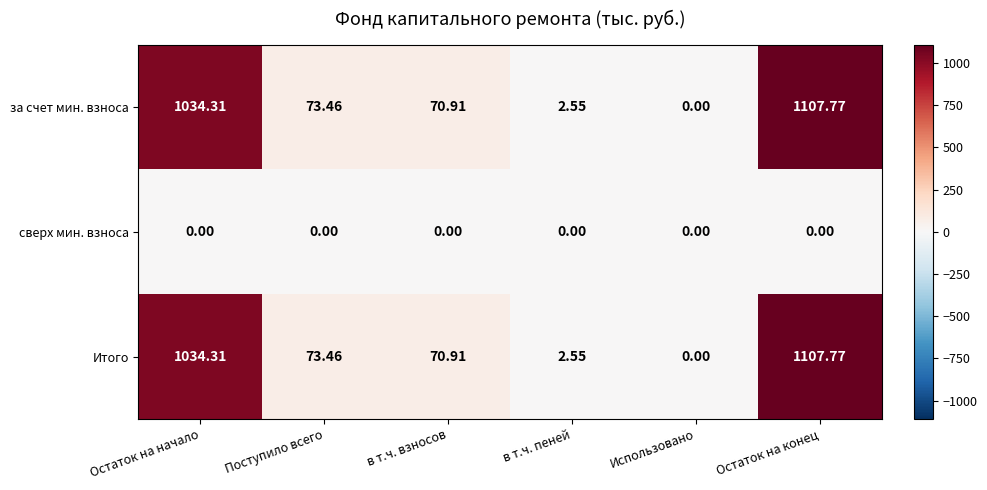

List the labels in order of Итого value, smallest first.

Использовано, в т.ч. пеней, в т.ч. взносов, Поступило всего, Остаток на начало, Остаток на конец